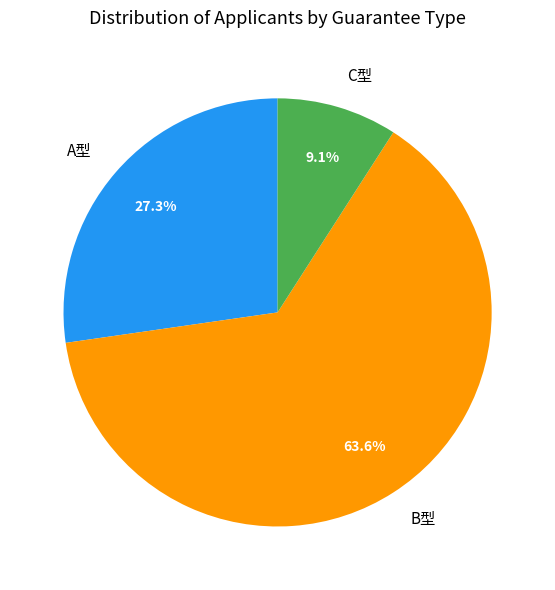

What percentage is NOT represented by C型?

90.9%